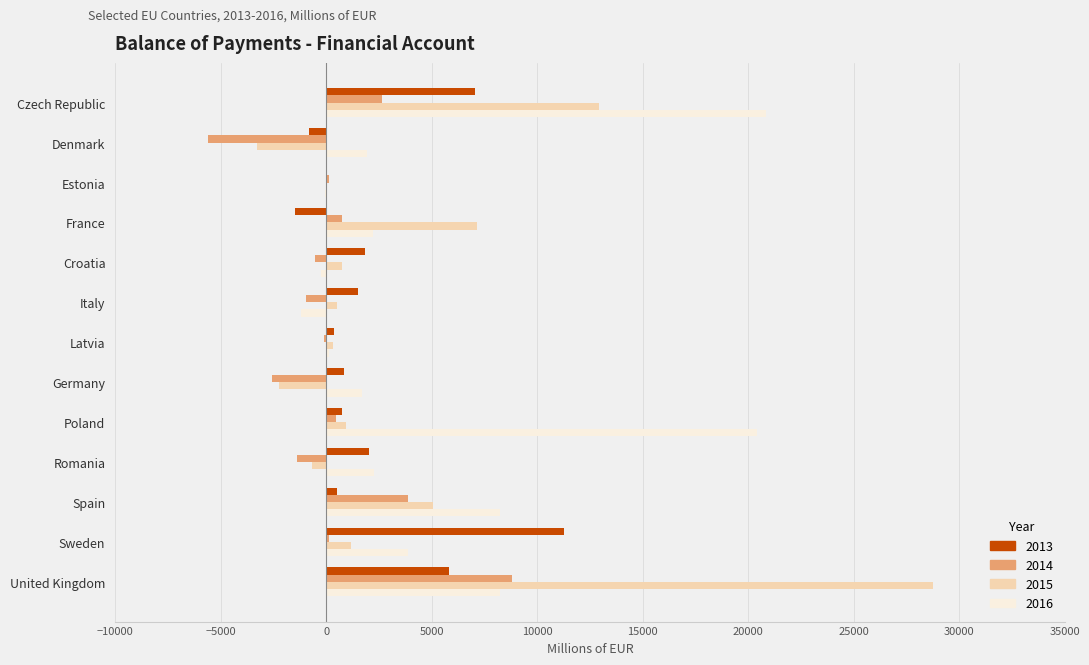

How many data points does each series have?

13